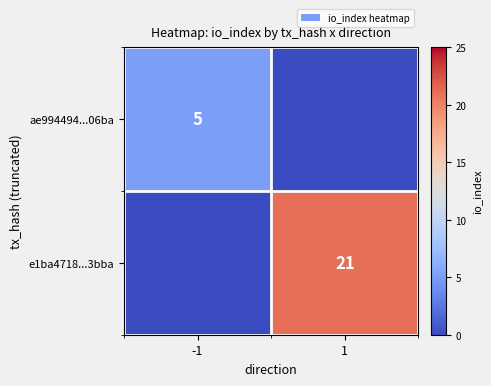

Which has a higher value, 1 or -1?

-1